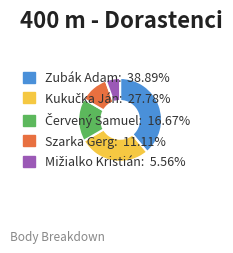

Is there a majority slice in this chart?

No